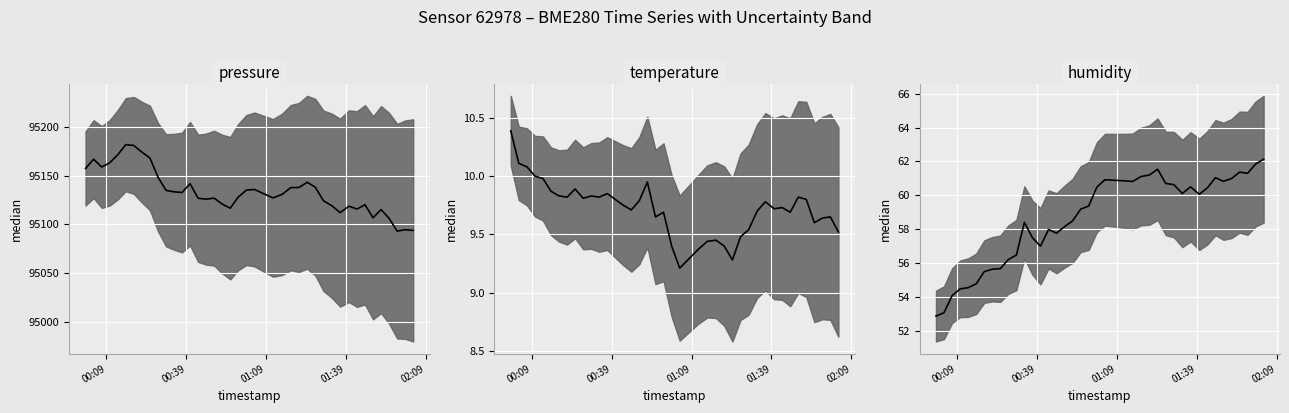

True or false: temperature median and pressure median intersect in this chart.

False